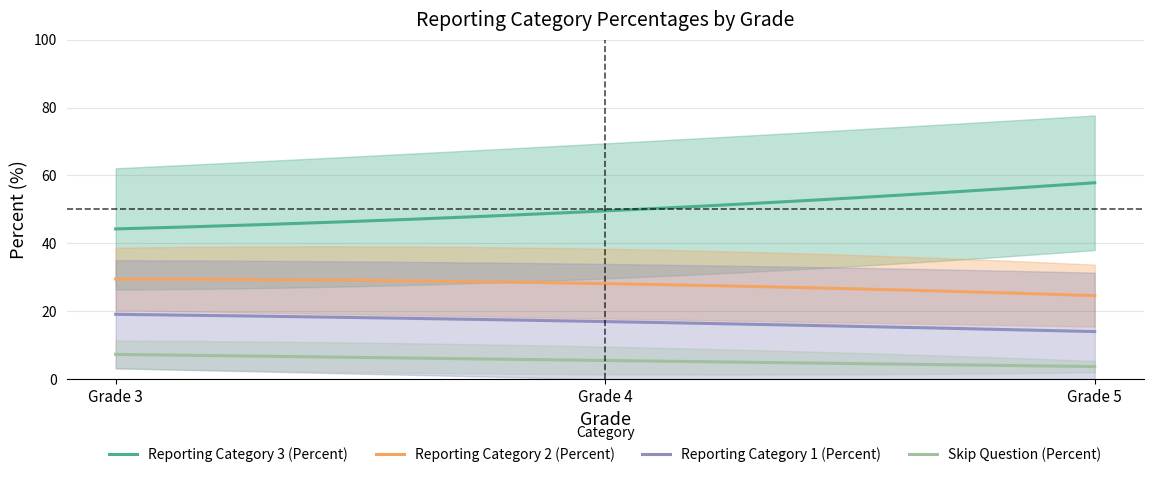

After their last crossing, which series has the higher values: Reporting Category 1 (Percent) or Reporting Category 2 (Percent)?

Reporting Category 2 (Percent)